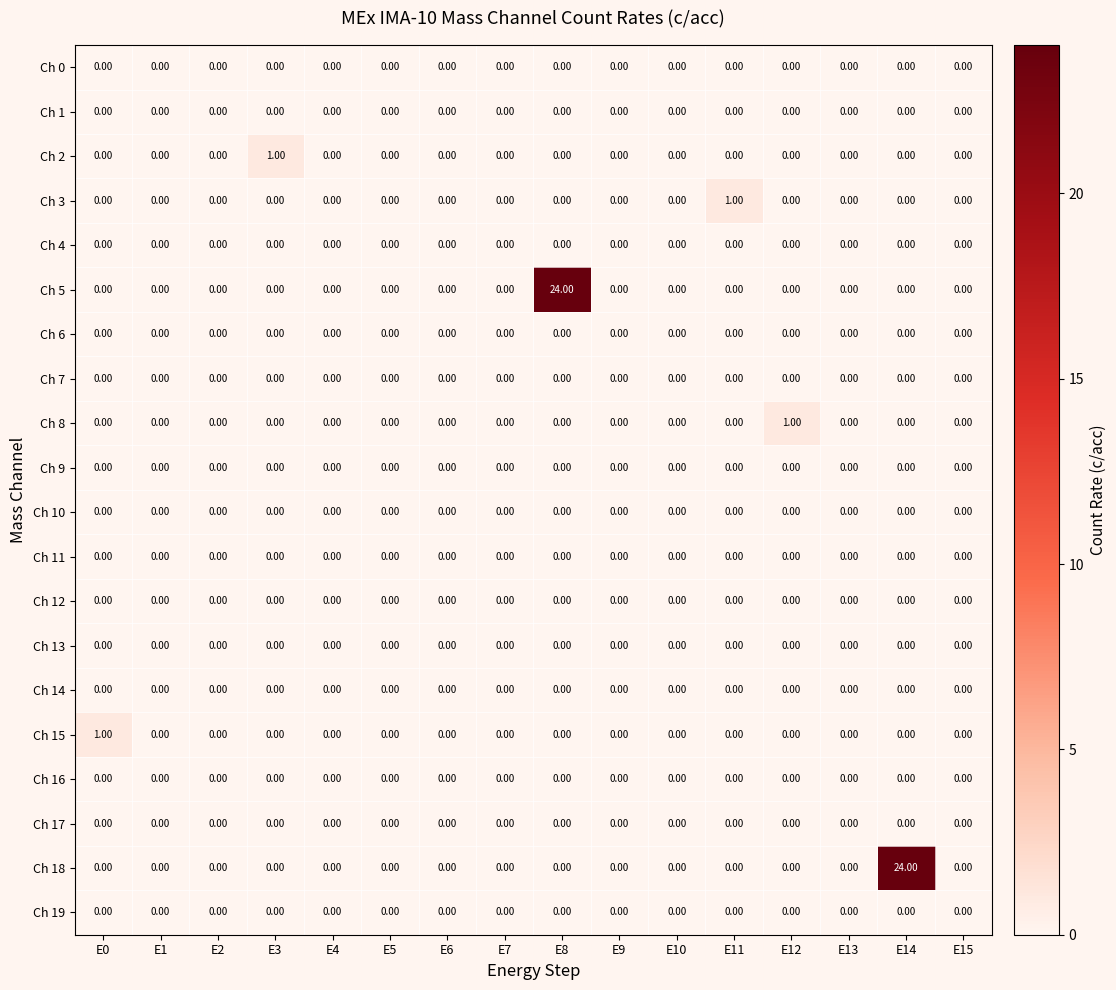

Between E5 and E11, which series saw the biggest shift?

Ch 3